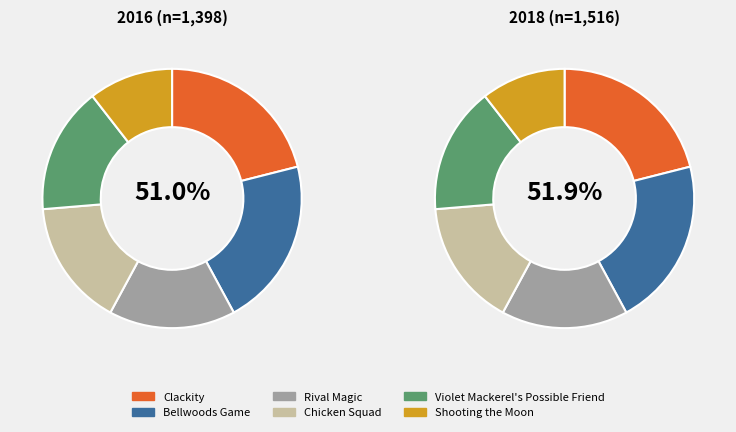

Which slice is the smallest?

Shooting the Moon